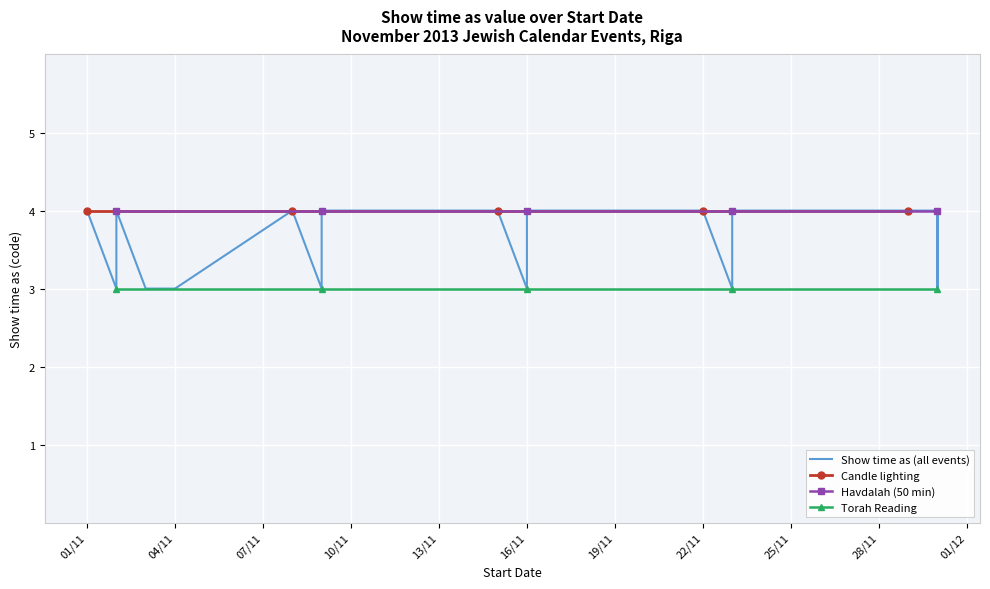

Read the value at 2/11/2013.

4